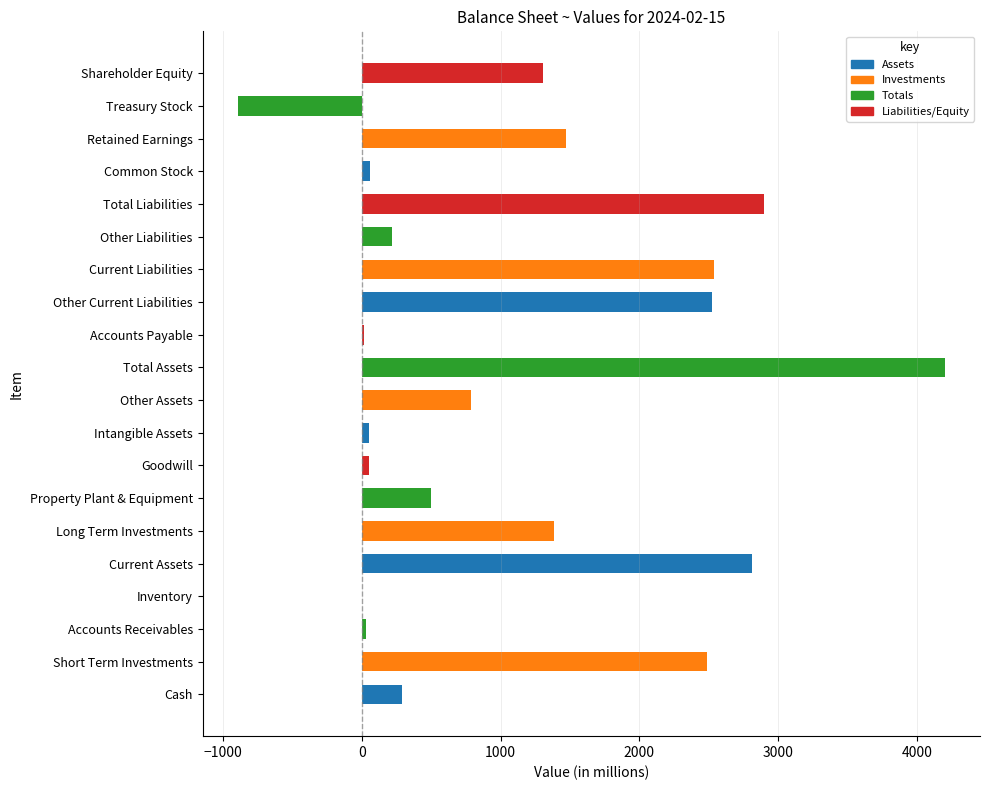

The chart shows a value of 890.2 at Property Plant & Equipment. True or false?

False